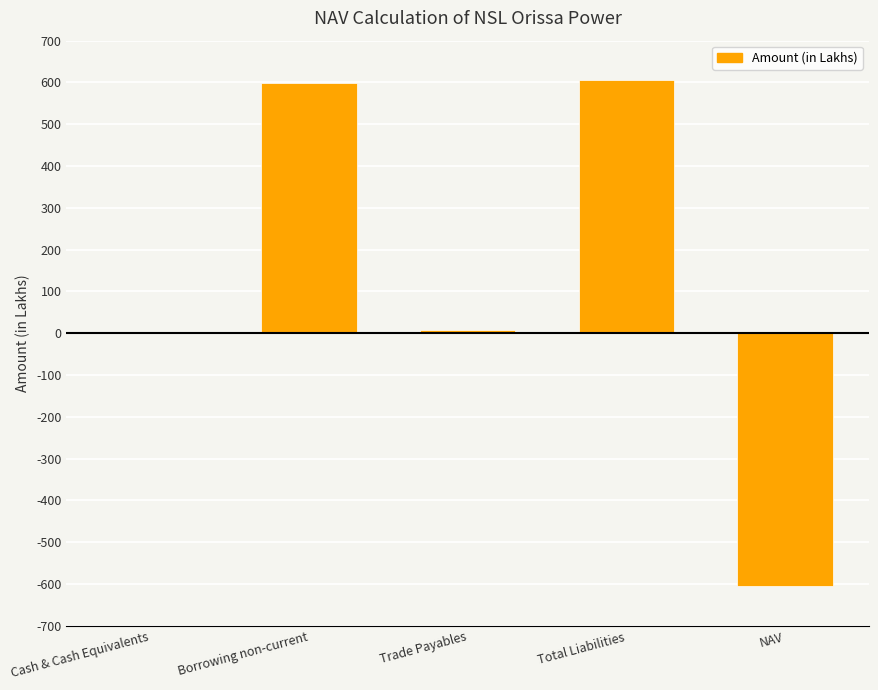

Reading left to right, extract all data points from this chart.

0.3	597.6	8.3	605.9	-605.5